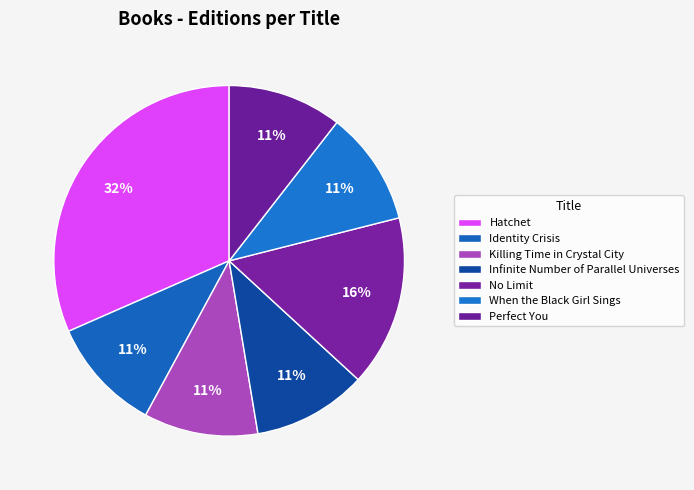

Do Killing Time in Crystal City and When the Black Girl Sings together represent more than half of the pie?

No